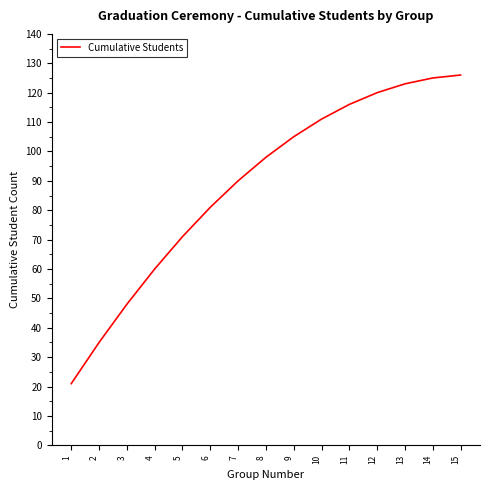

The chart shows a value of 137 at 9. True or false?

False